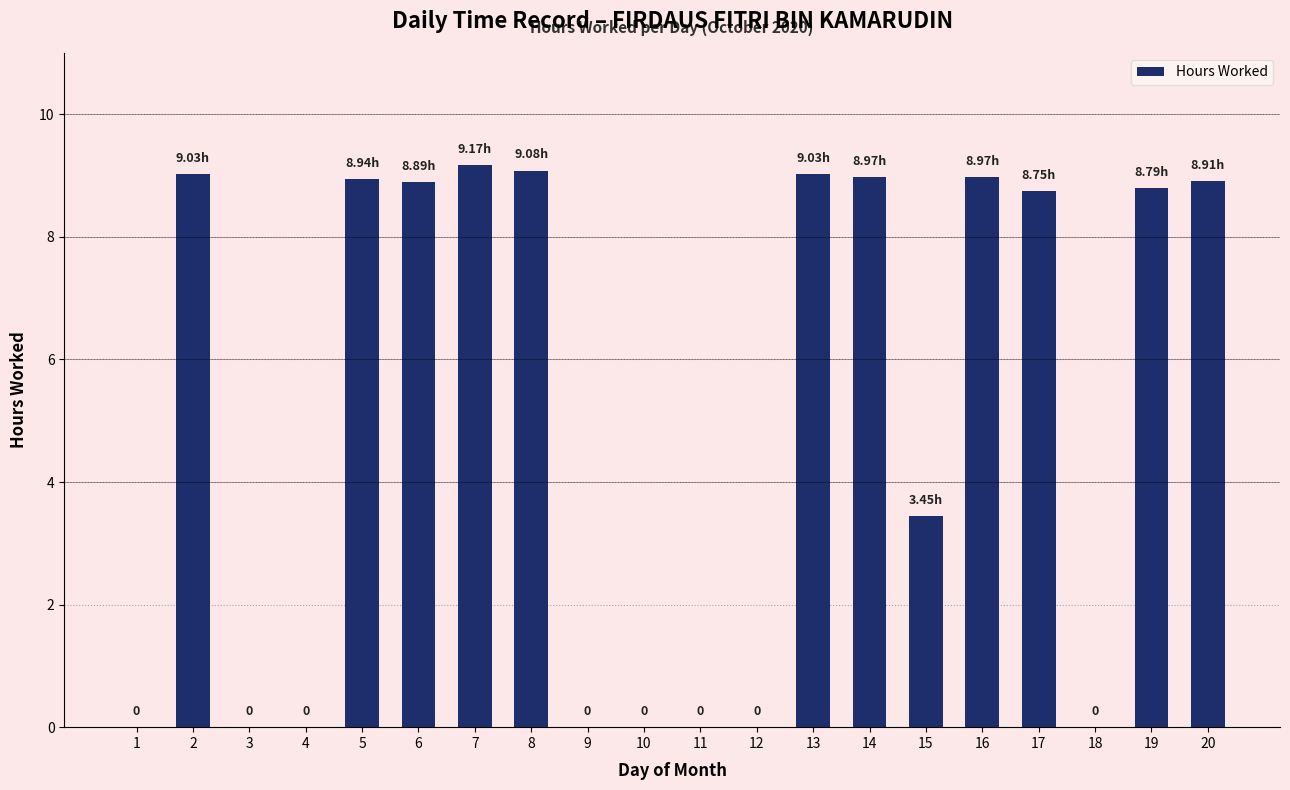

What is the ratio of the value at 2 to the value at 20?

1.0